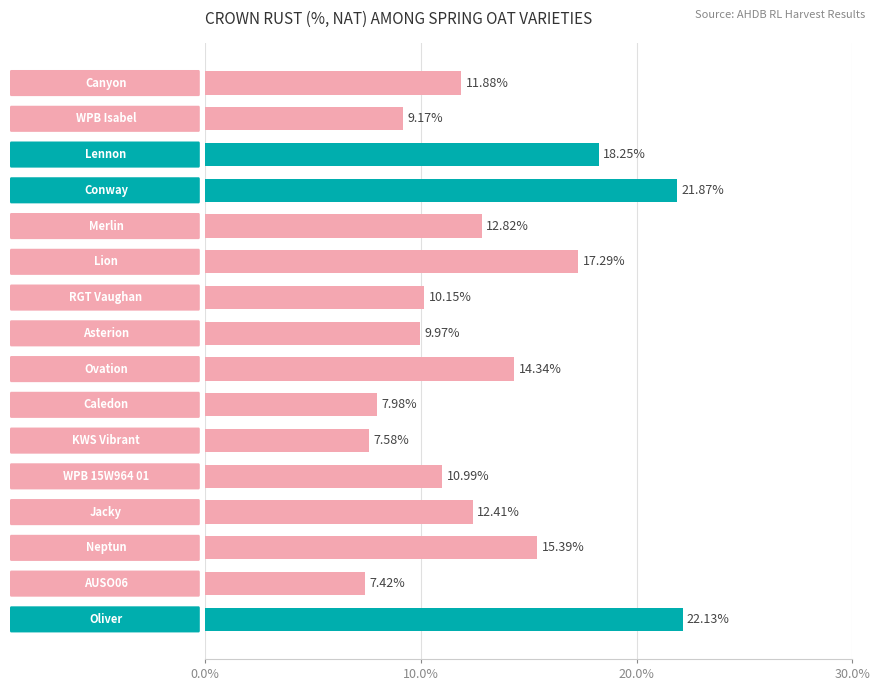

How many bars are there in total?

16